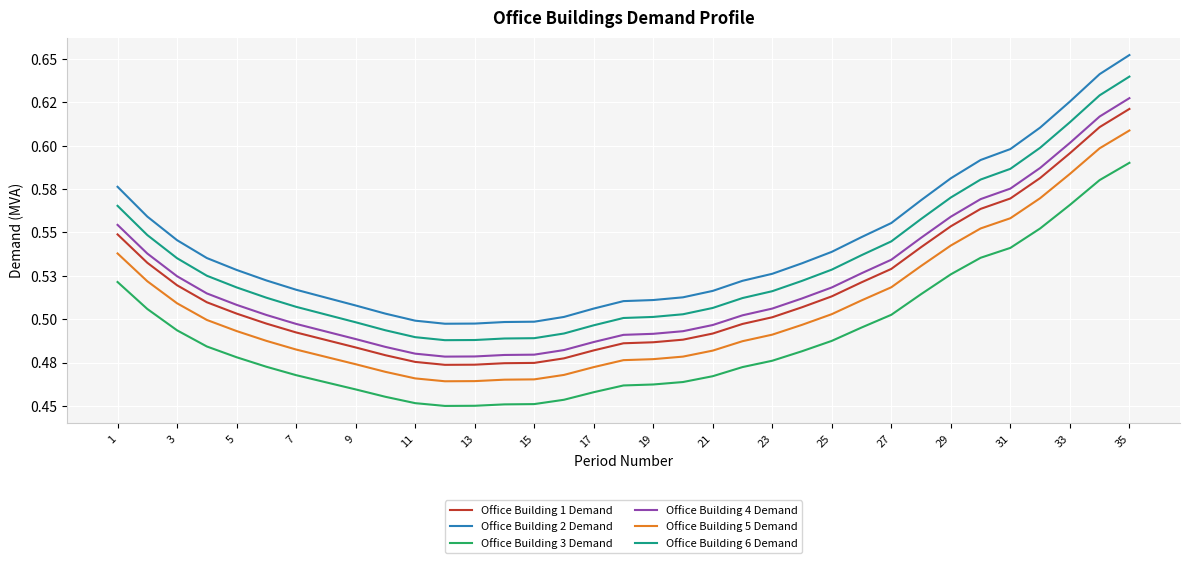

True or false: Office Building 3 Demand and Office Building 1 Demand cross at least once.

False